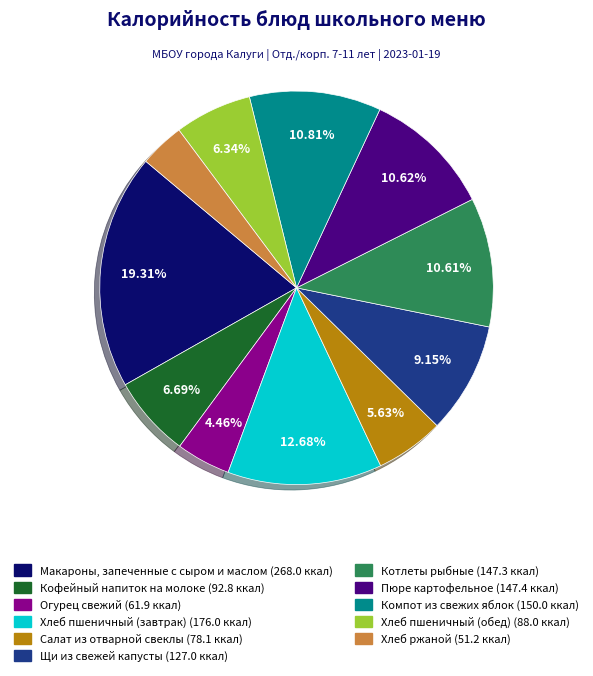

What is the ratio of the value at Хлеб пшеничный (завтрак) to the value at Макароны, запеченные с сыром и маслом?

0.7